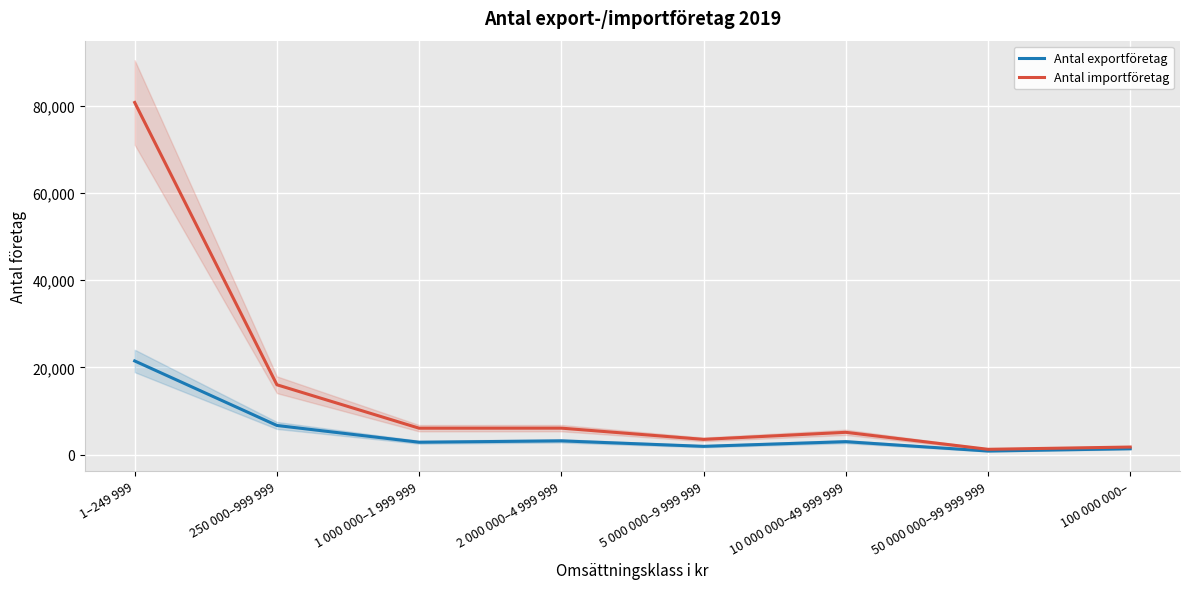

At 100 000 000–, list the series in order from largest to smallest.

Antal importföretag, Antal exportföretag